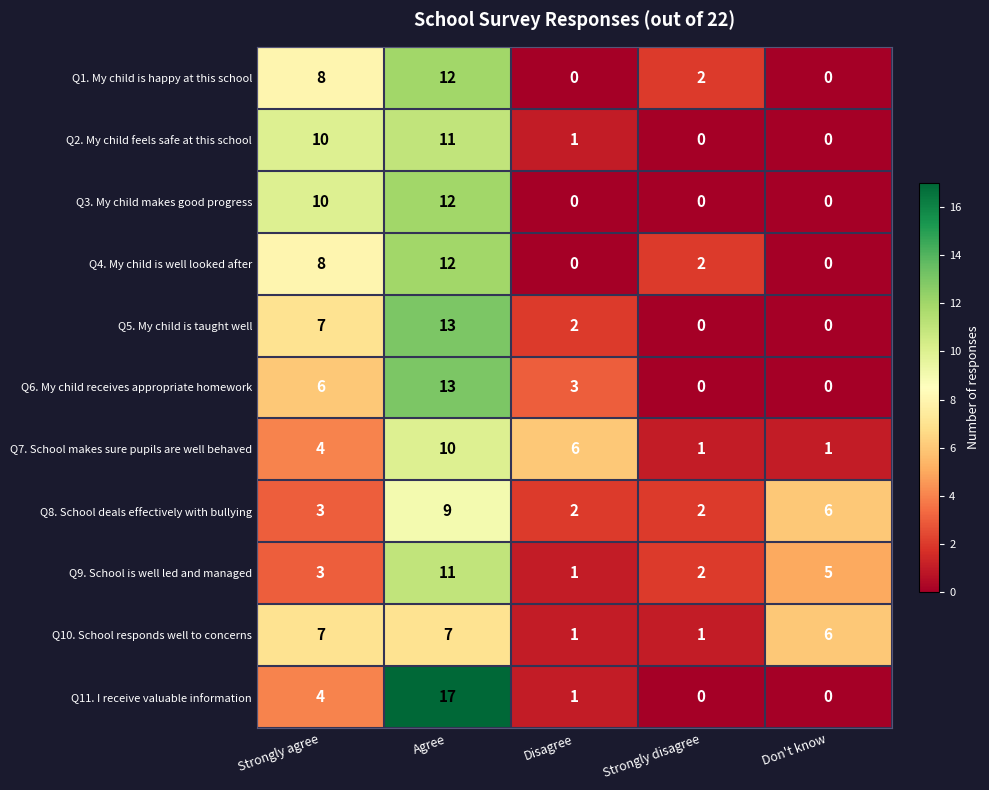

How many Q9. School is well led and managed values are between 2 and 5?

3